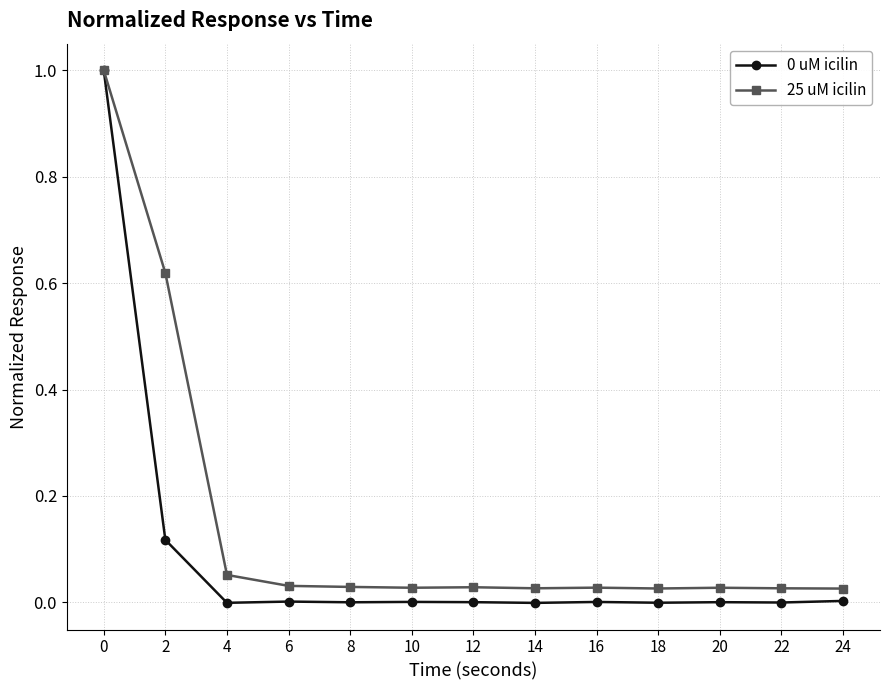

What is the value of the 25 uM icilin point at the 1st from the left?

1.0